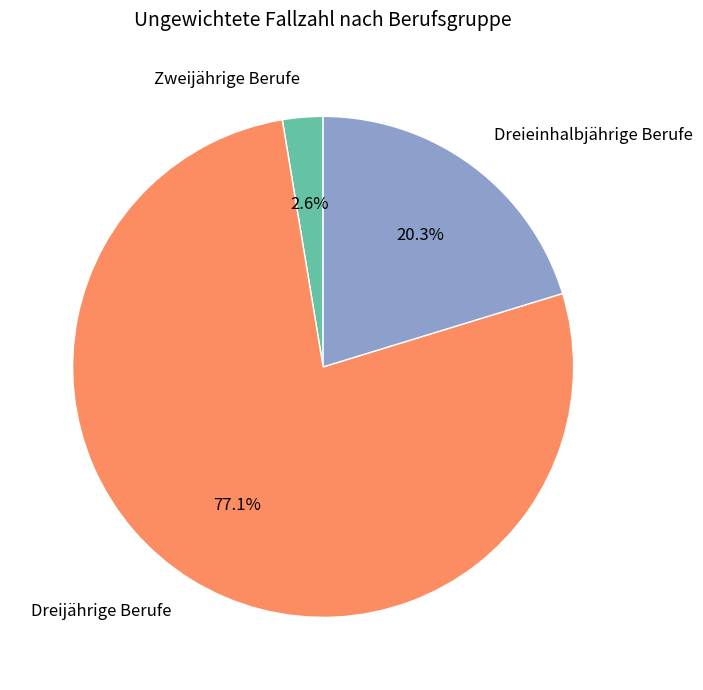

Rank the categories by value from lowest to highest.

Zweijährige Berufe, Dreieinhalbjährige Berufe, Dreijährige Berufe